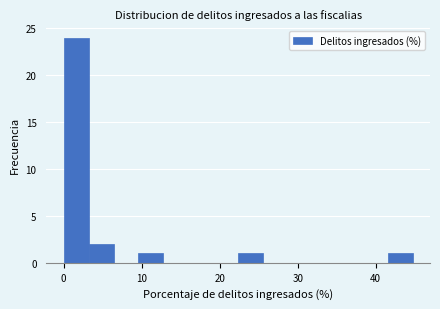

Around what value on the x-axis is the tallest bar? Give the approximate position of its centre, as read against the axis.

2